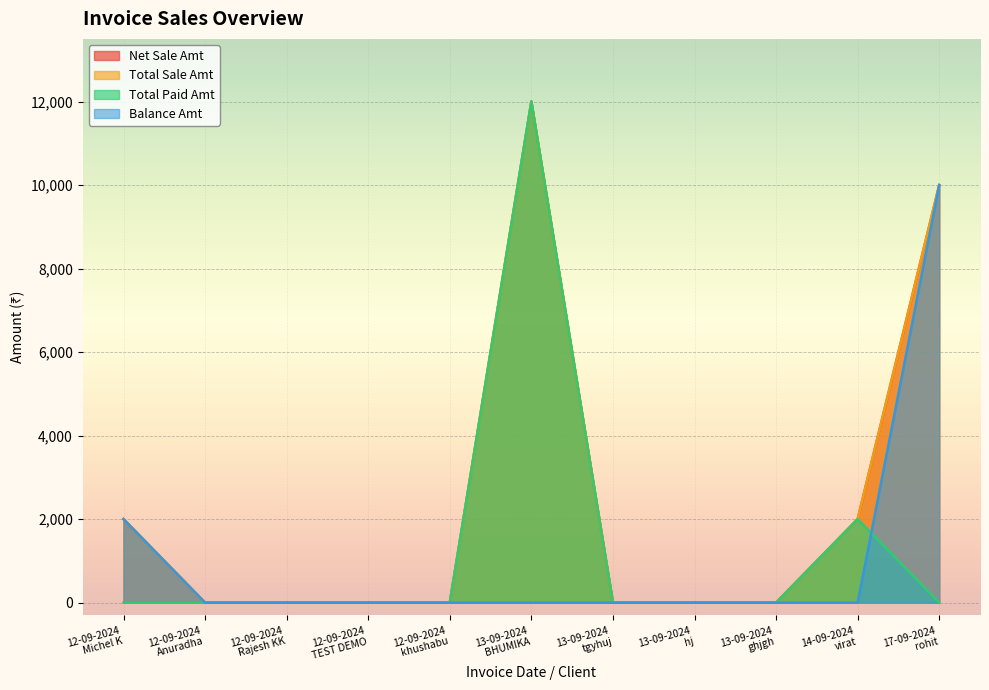

What is the average value of the Balance Amt series?

1091